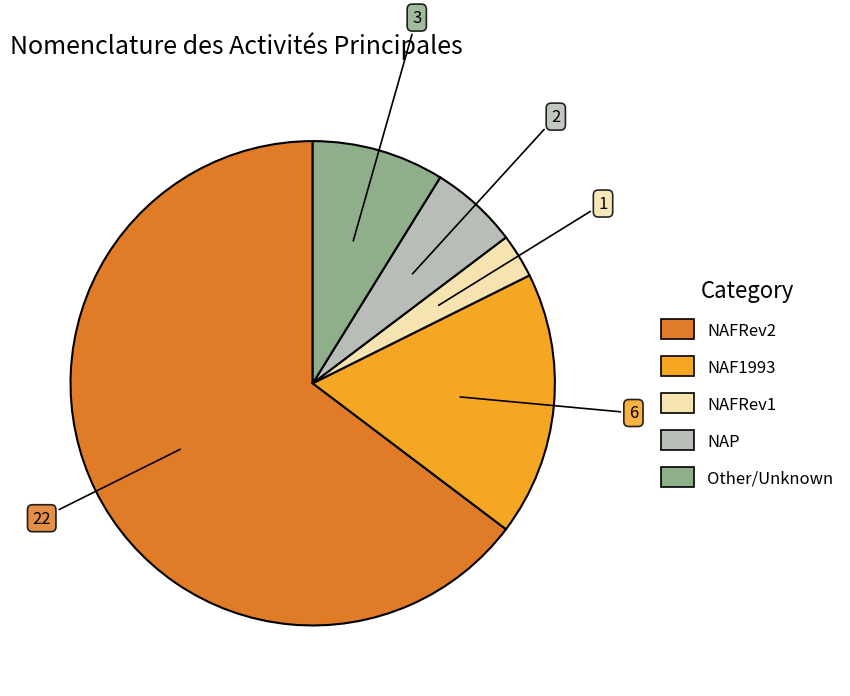

Is there any slice that represents more than half of the pie?

Yes